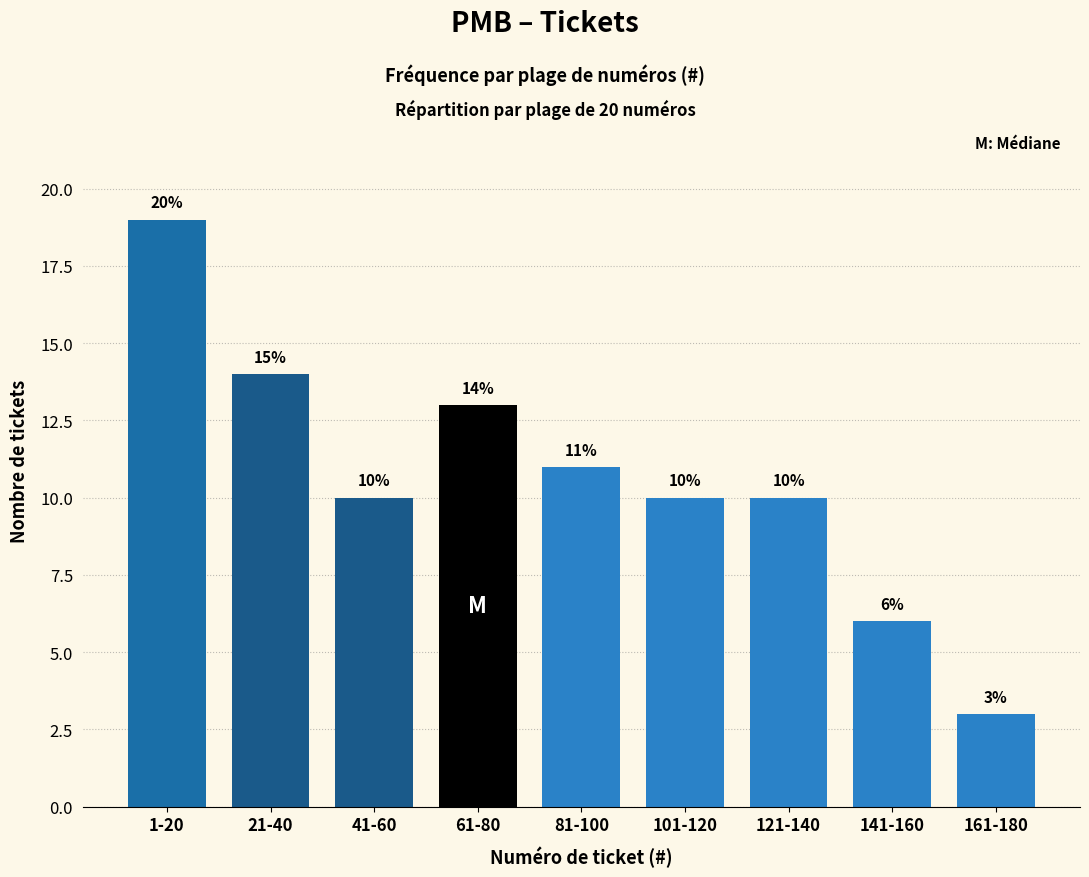

Reading right to left, what are all the values shown in this chart?

3	6	10	10	11	13	10	14	19